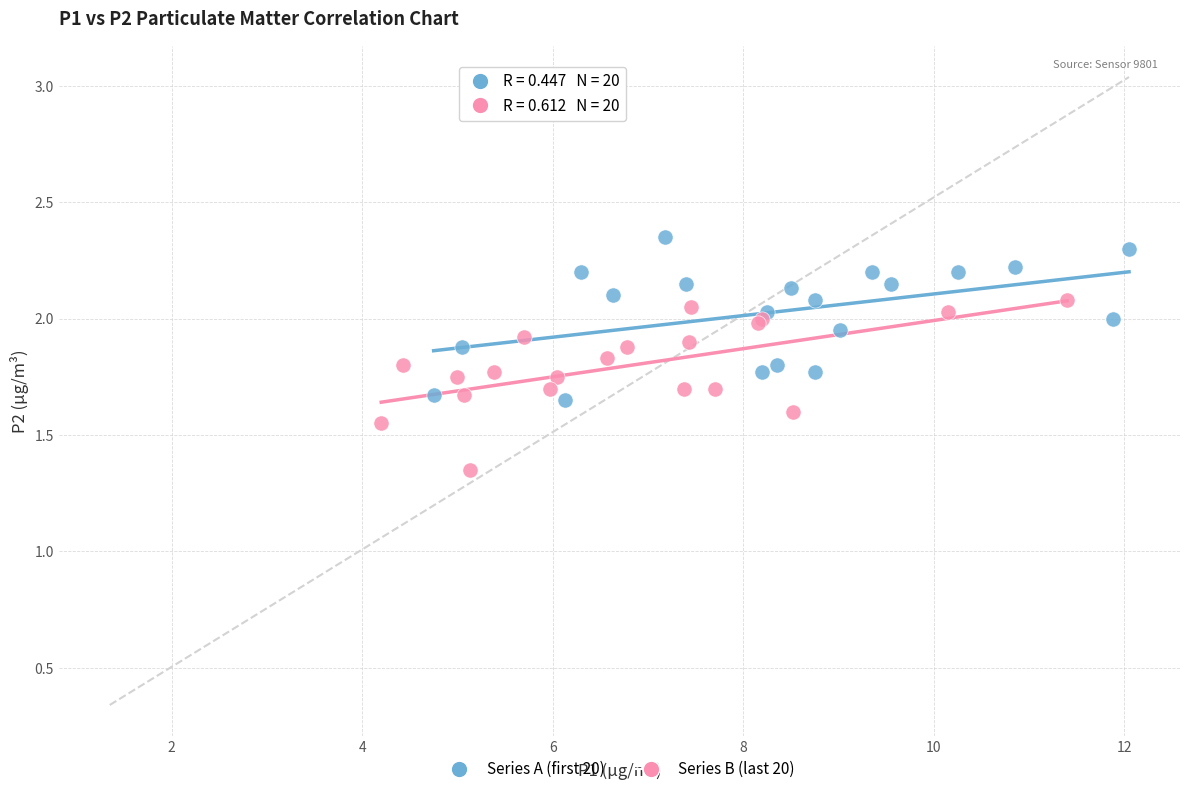

Which series reaches the minimum Y coordinate?

Series B (last 20)